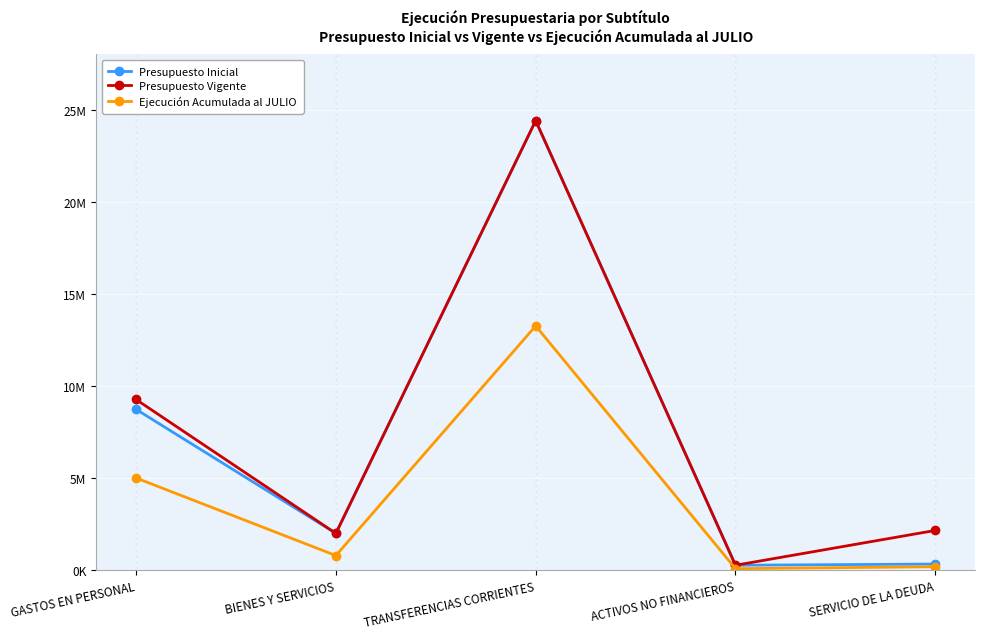

Is this an area chart (filled region under the line)?

No